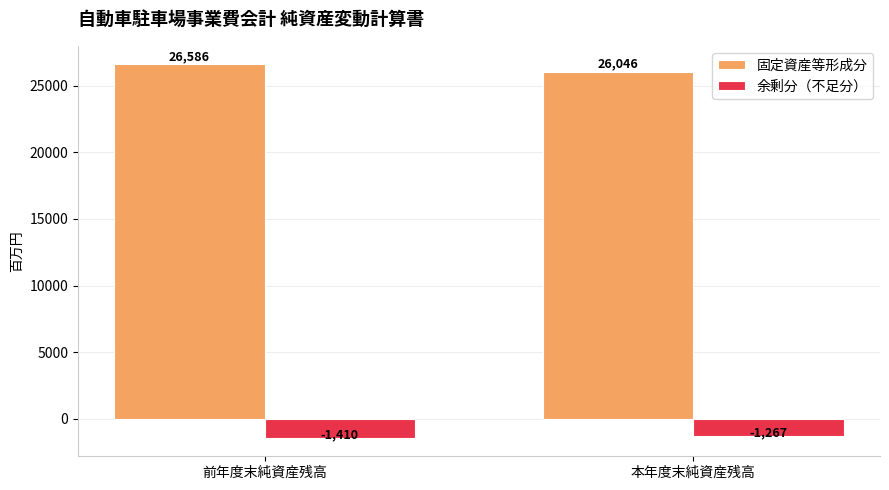

The value of 余剰分（不足分） at 前年度末純資産残高 is -1410. True or false?

True